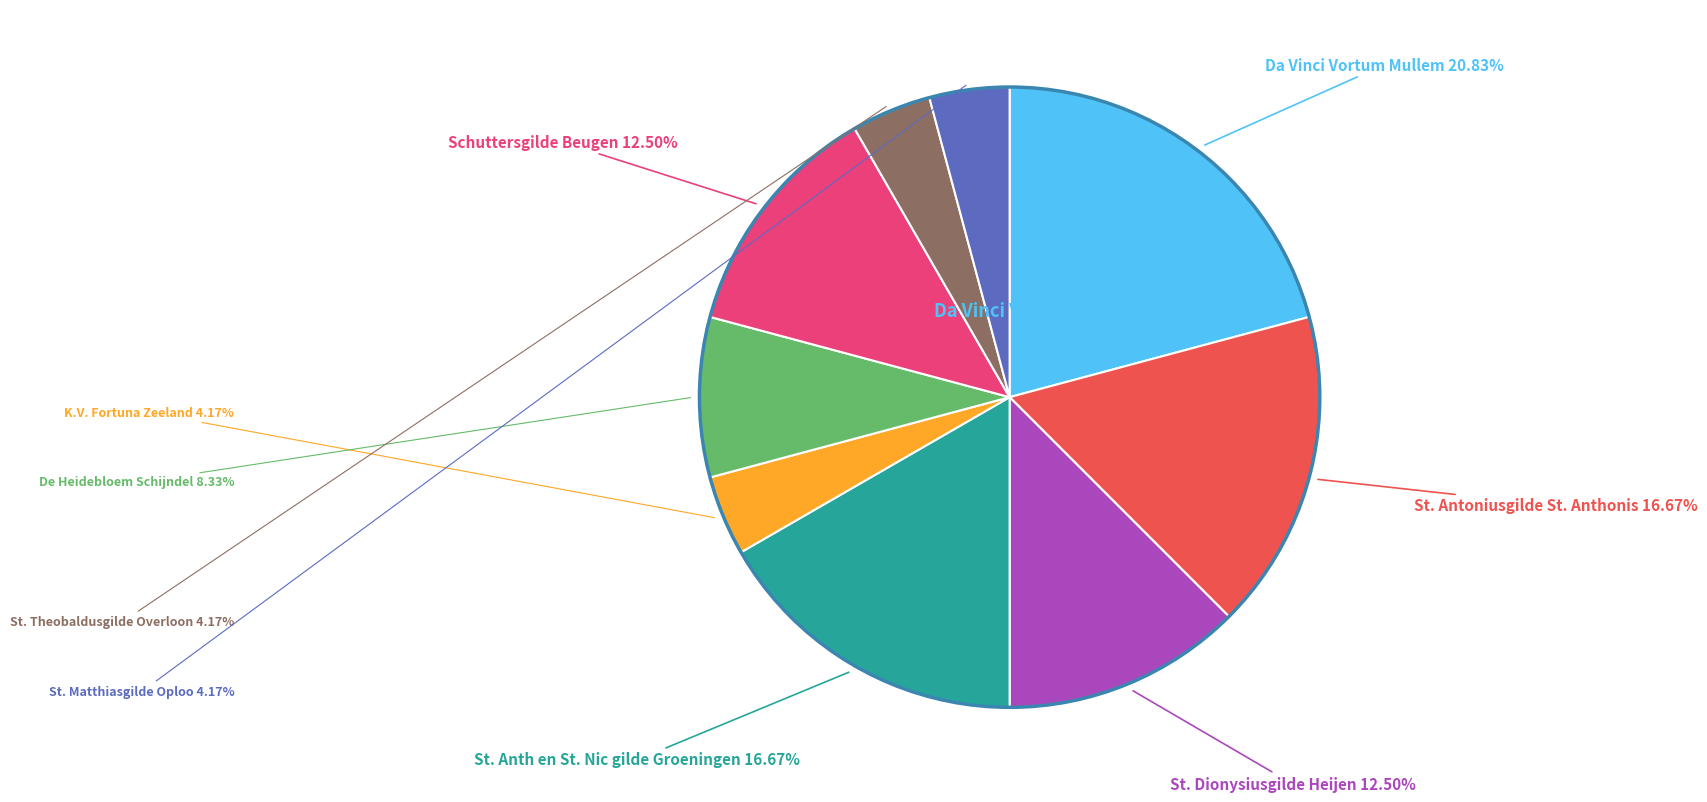

Does St. Anth en St. Nic gilde Groeningen represent more than half of the total?

No